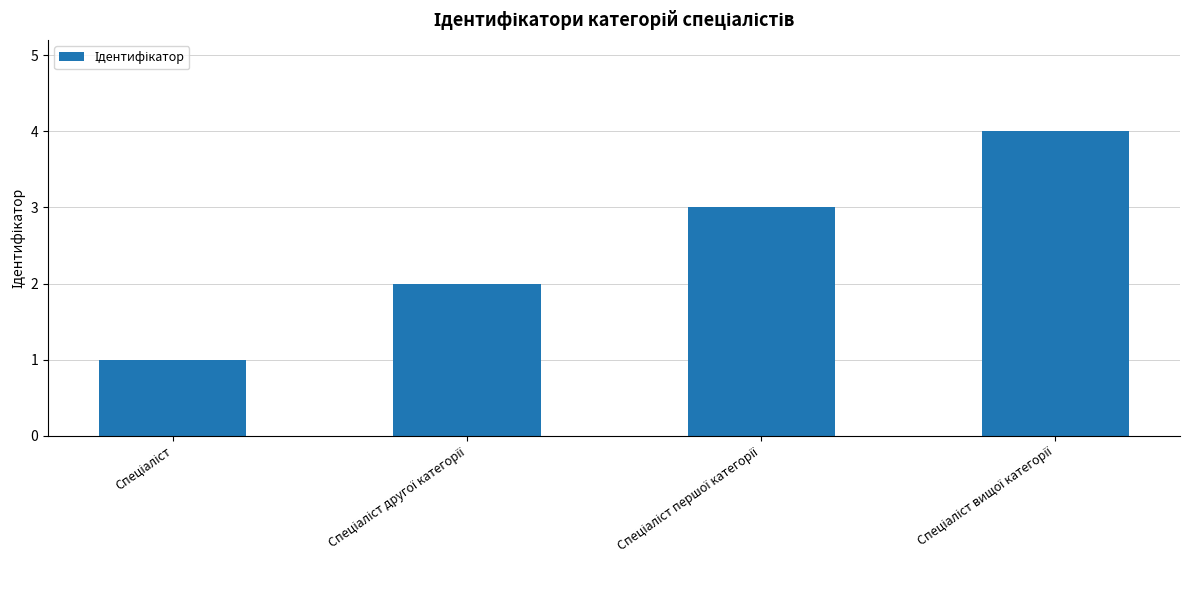

Count the number of categories in the chart.

4